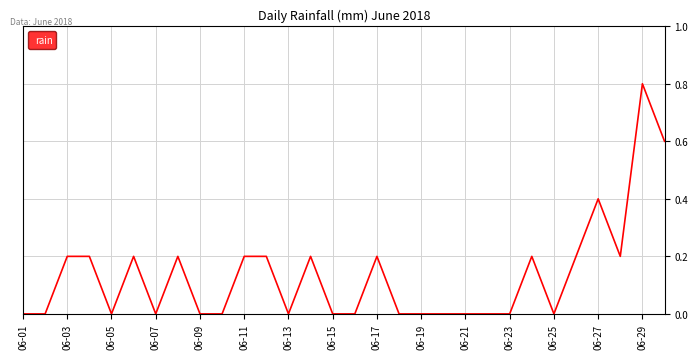

What is the greatest value displayed?

0.8